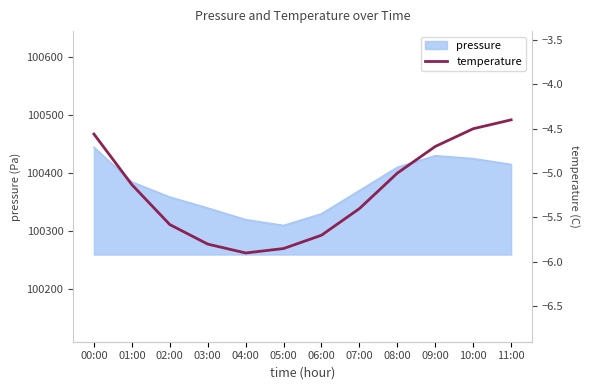

Where does the data first go above -5?

00:00